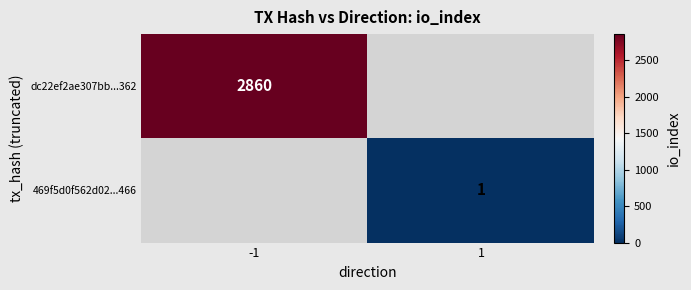

The 469f5d0f562d02...466 series shows 0 at 1. True or false?

False